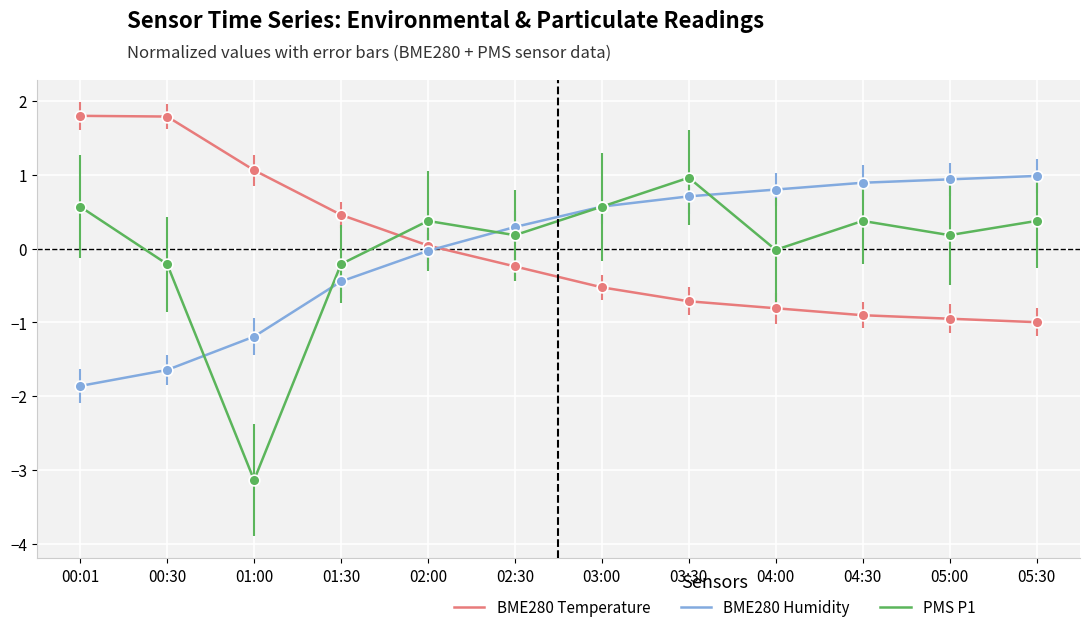

Which series has the largest range (max minus min)?

PMS P1